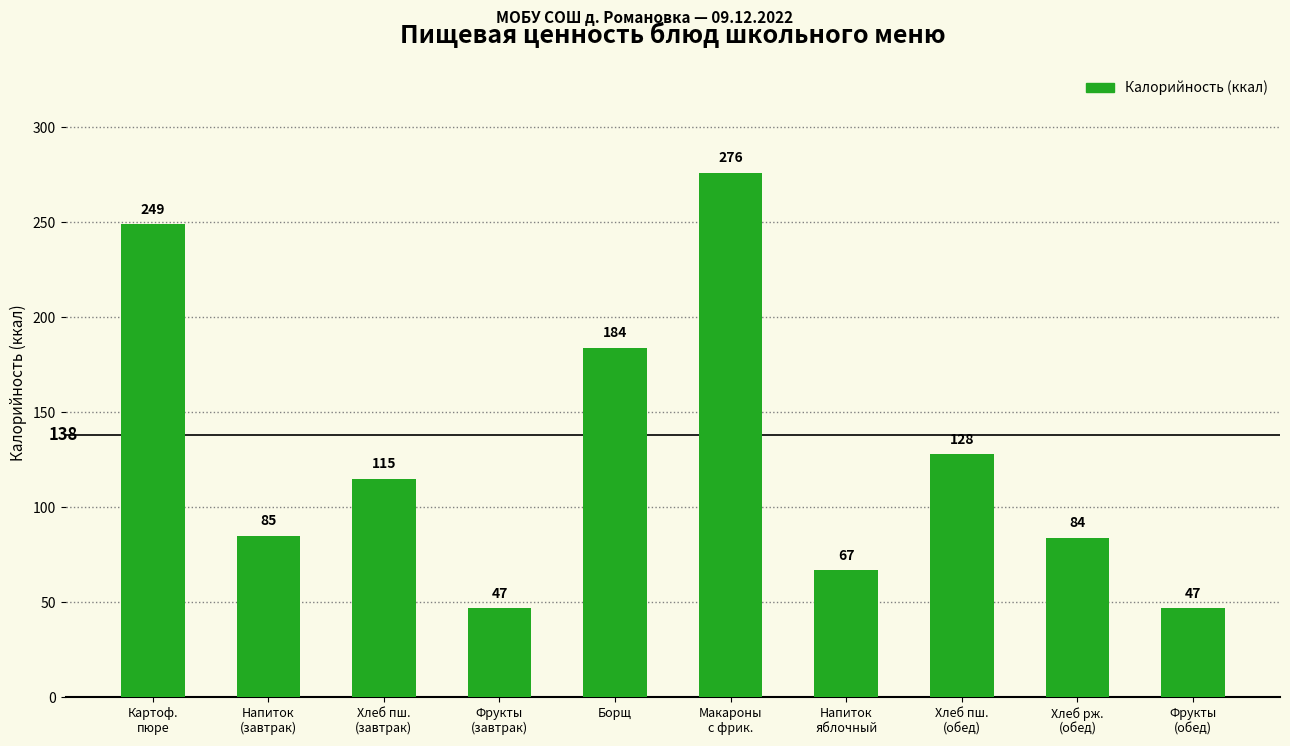

The value at Хлеб пш.
(обед) is 200. True or false?

False